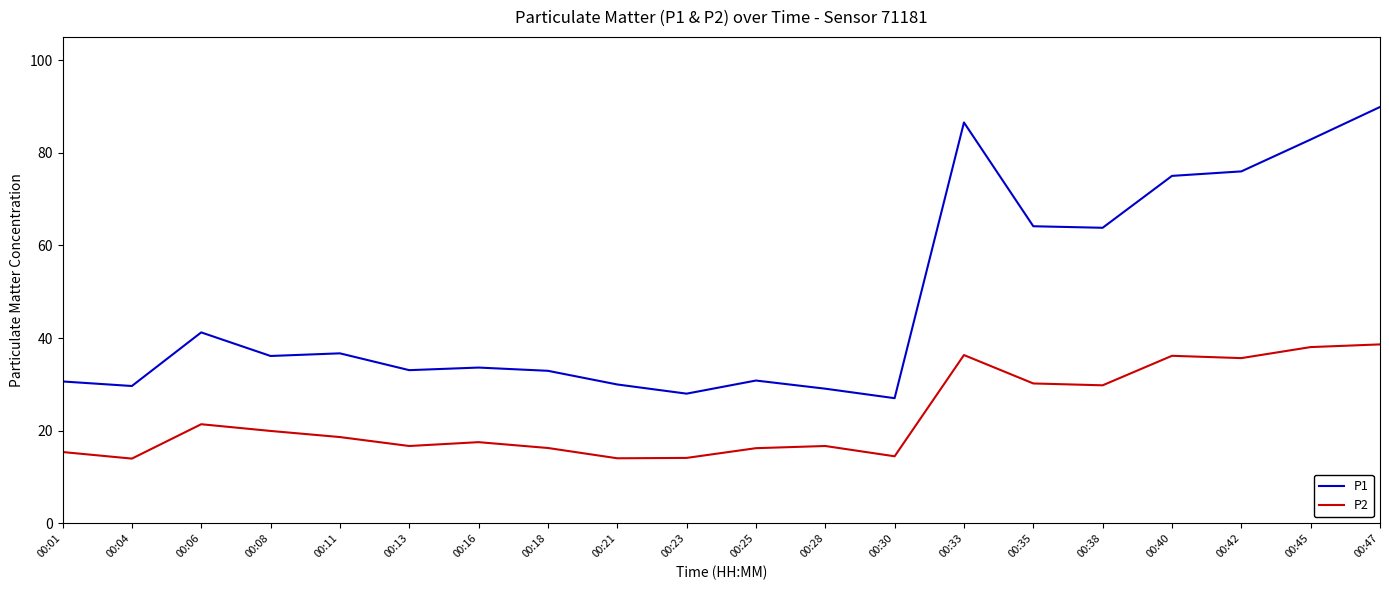

Is this an area chart (filled region under the line)?

No